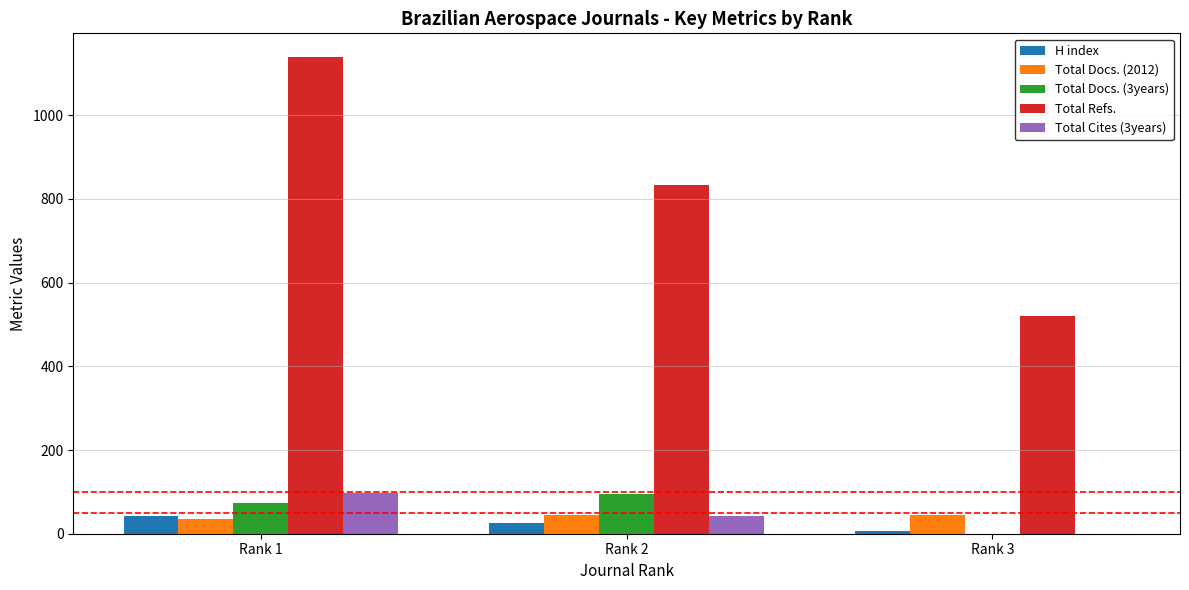

Which series has the largest range (max minus min)?

Total Refs.